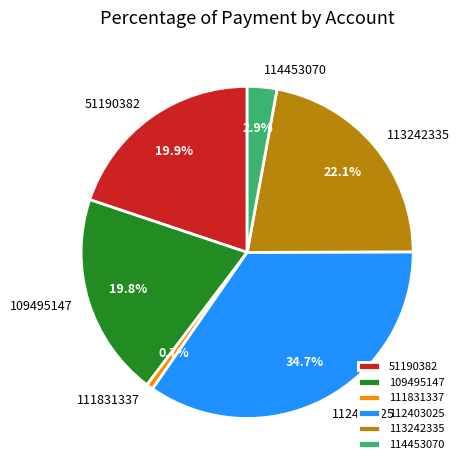

Count the number of slices in the pie.

6